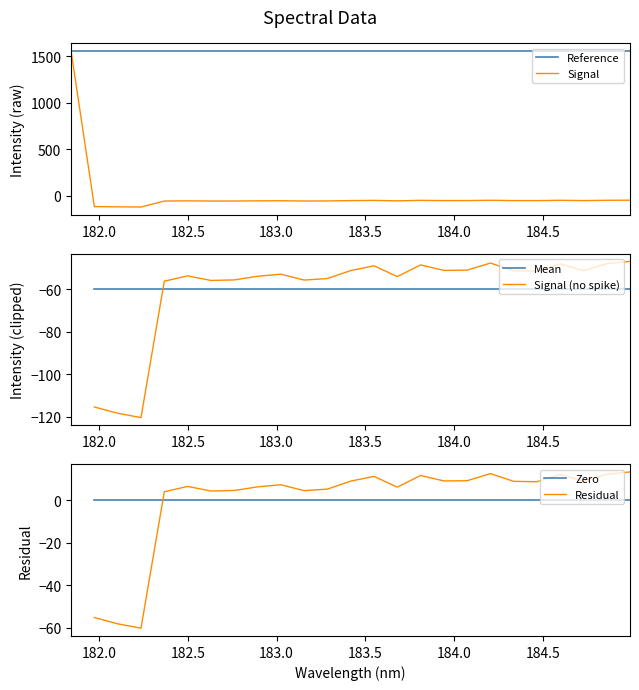

How many negative values are there?

24